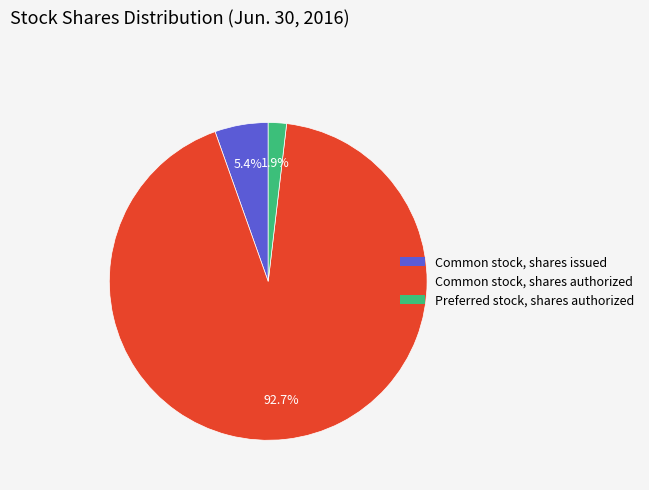

What portion of the pie excludes Preferred stock, shares authorized?

98.1%